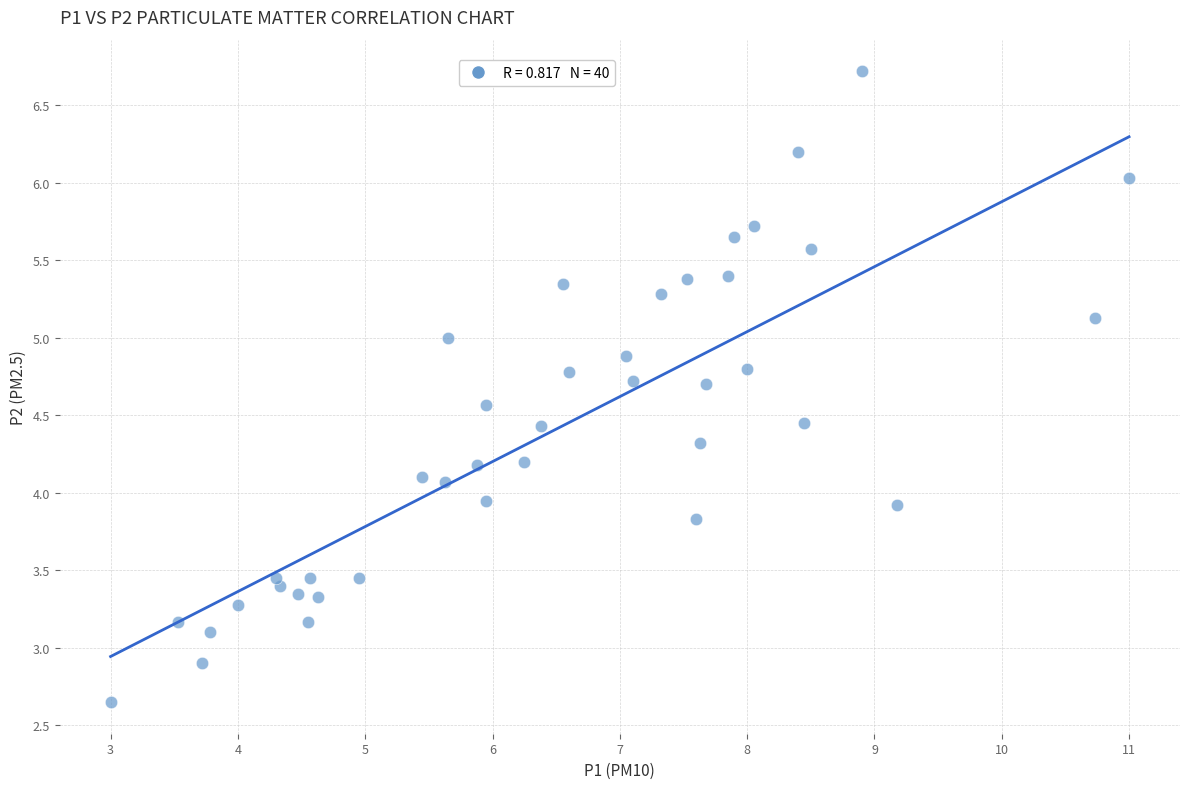

What is the range of Y values (max minus min)?

4.1